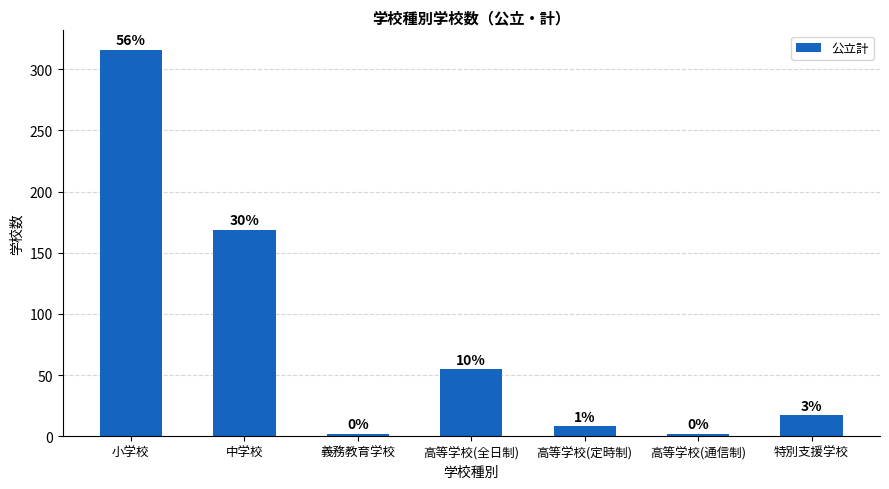

How many bars are there in total?

7